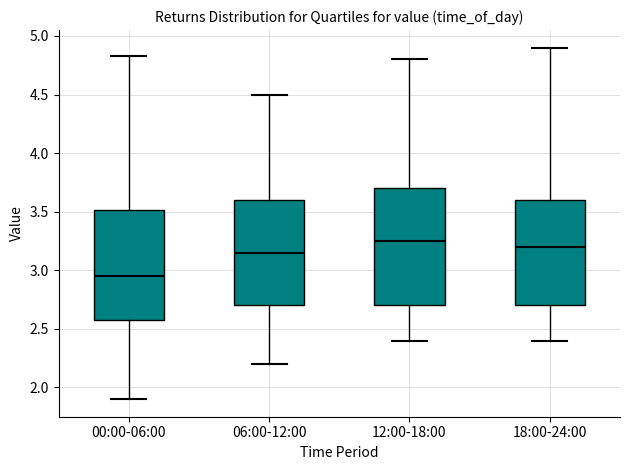

Comparing the boxes themselves (not the whiskers), which one is the tallest?

12:00-18:00